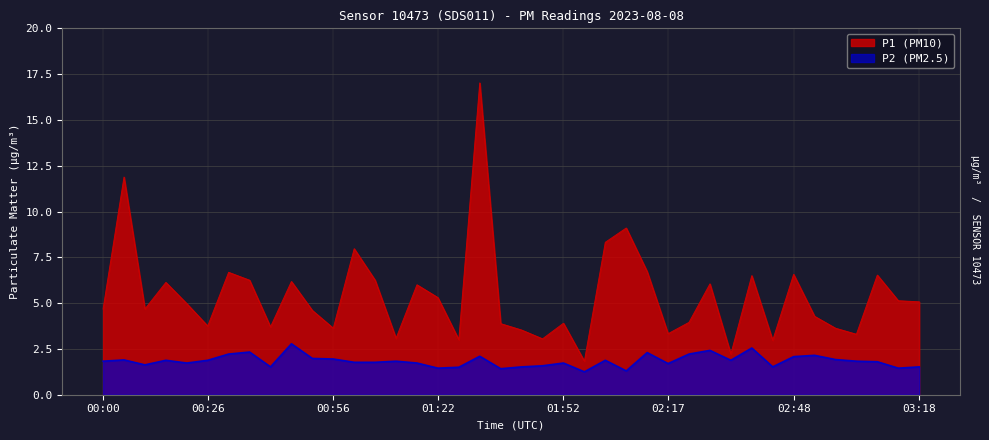

What is the total value across all series at 02:58?

5.5